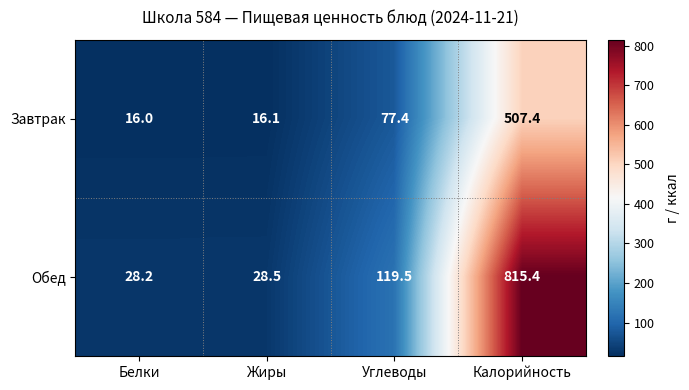

At which label does Завтрак first exceed 77?

Углеводы